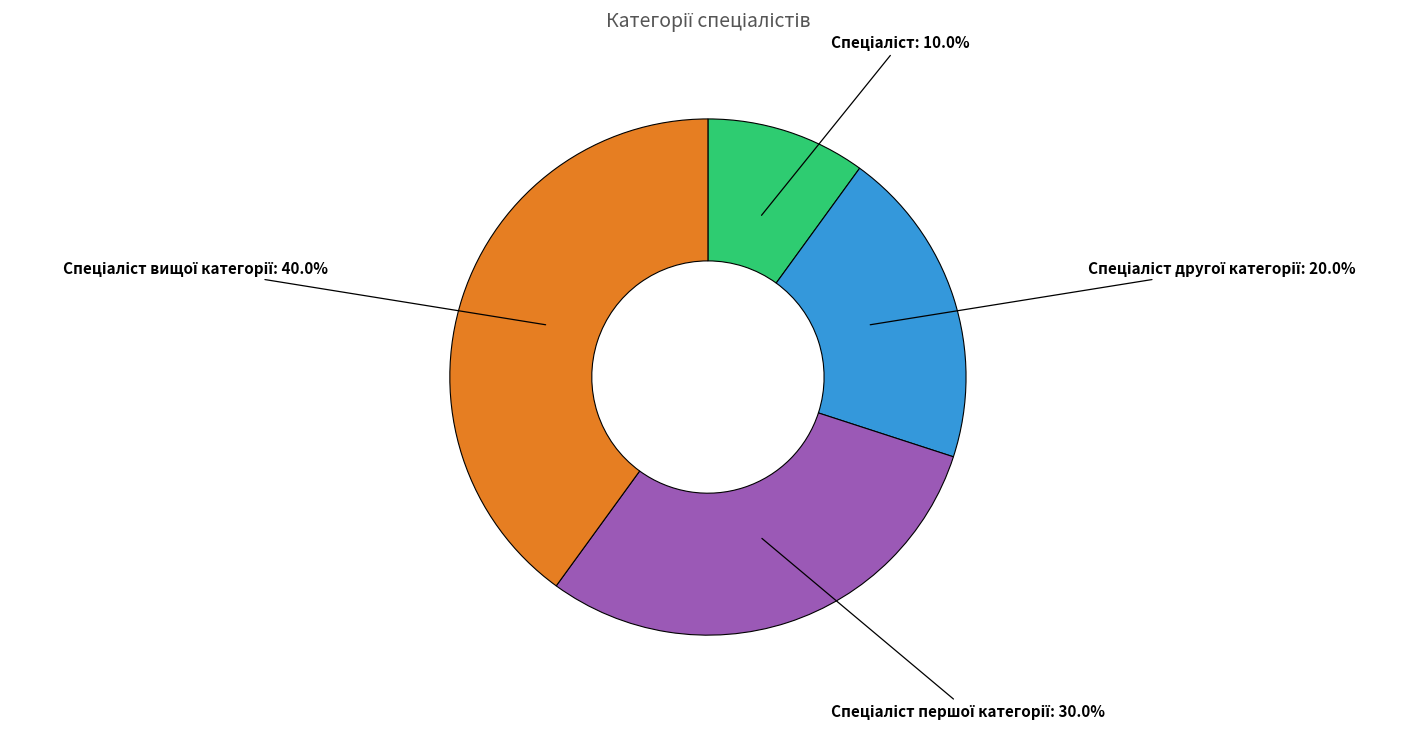

Is there a majority slice in this chart?

No